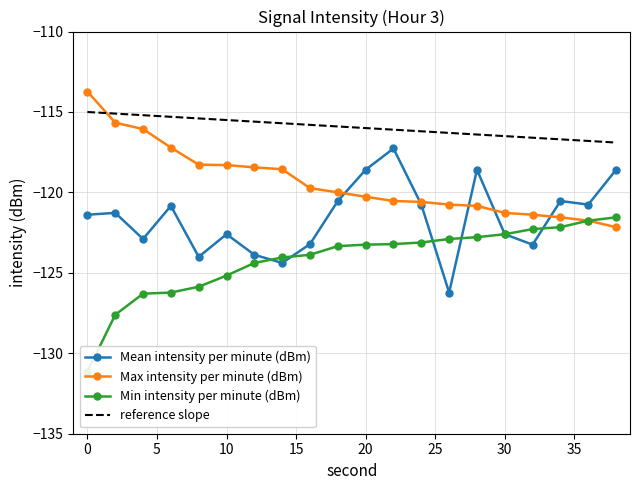

What is the approximate value of Max intensity per minute (dBm) at 30?

-121.3